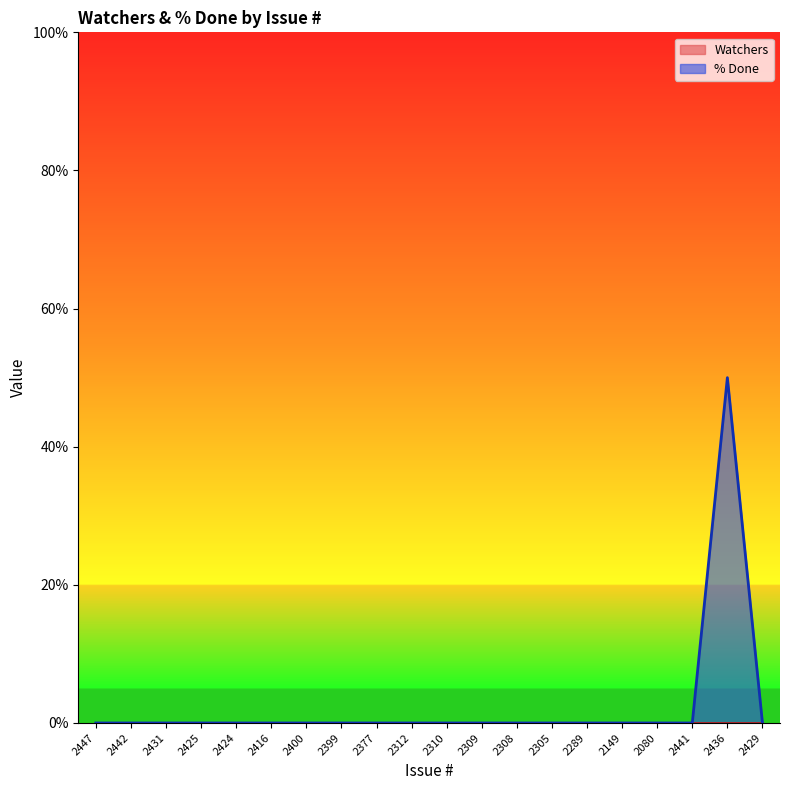

Rank the categories by value from lowest to highest.

2447, 2442, 2431, 2425, 2424, 2416, 2400, 2399, 2377, 2312, 2310, 2309, 2308, 2305, 2289, 2149, 2080, 2441, 2429, 2436